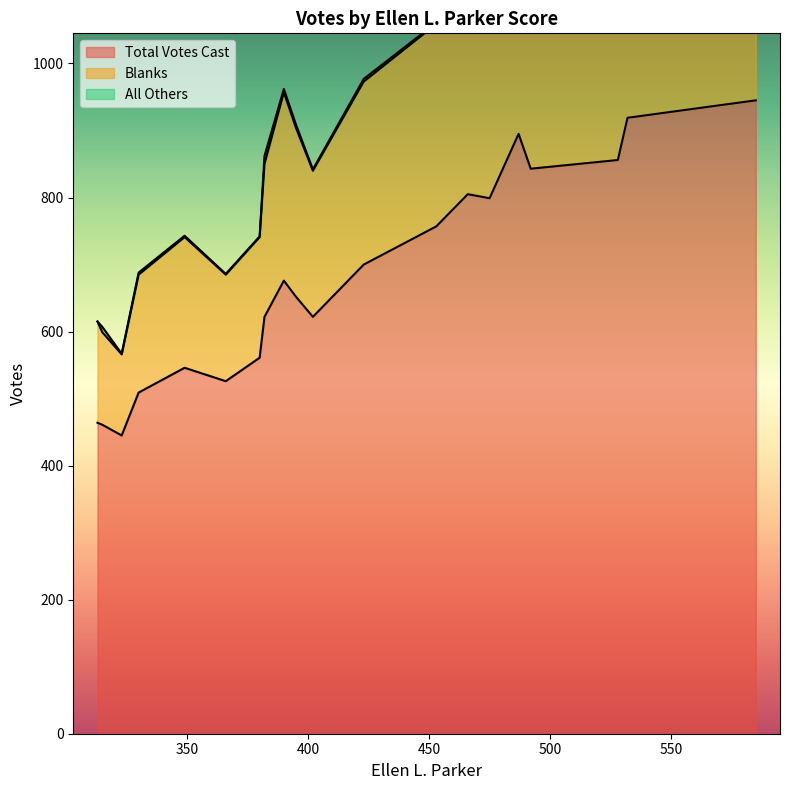

True or false: Total Votes Cast and Blanks cross at least once.

False